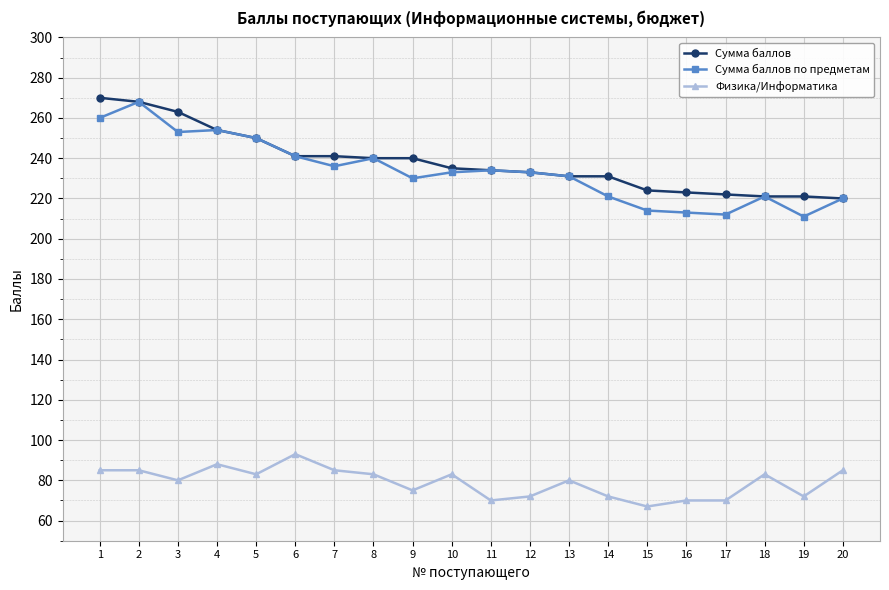

How many categories are shown in the chart?

20